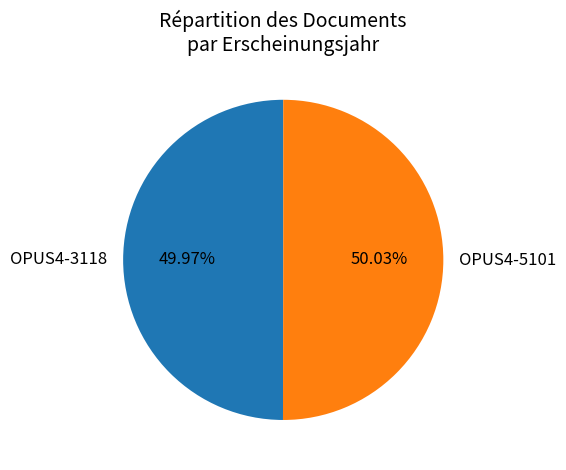

The OPUS4-3118 slice represents 57% of the pie. True or false?

False